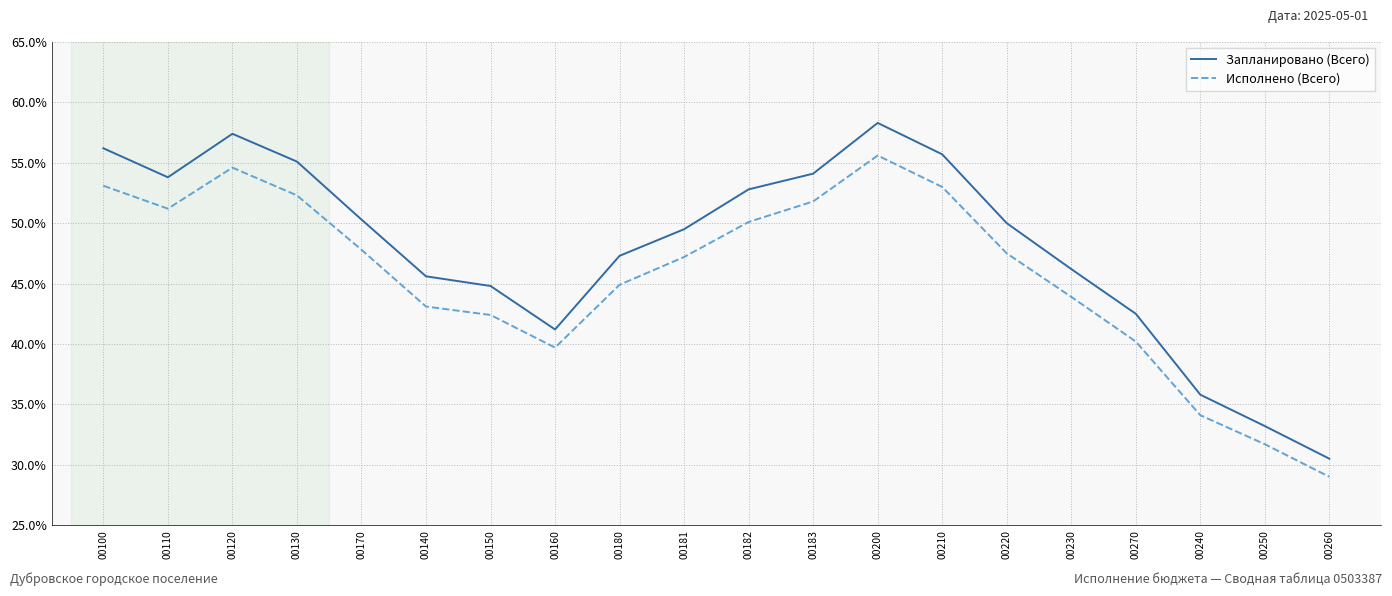

At which category is the sum across all series the highest?

00200